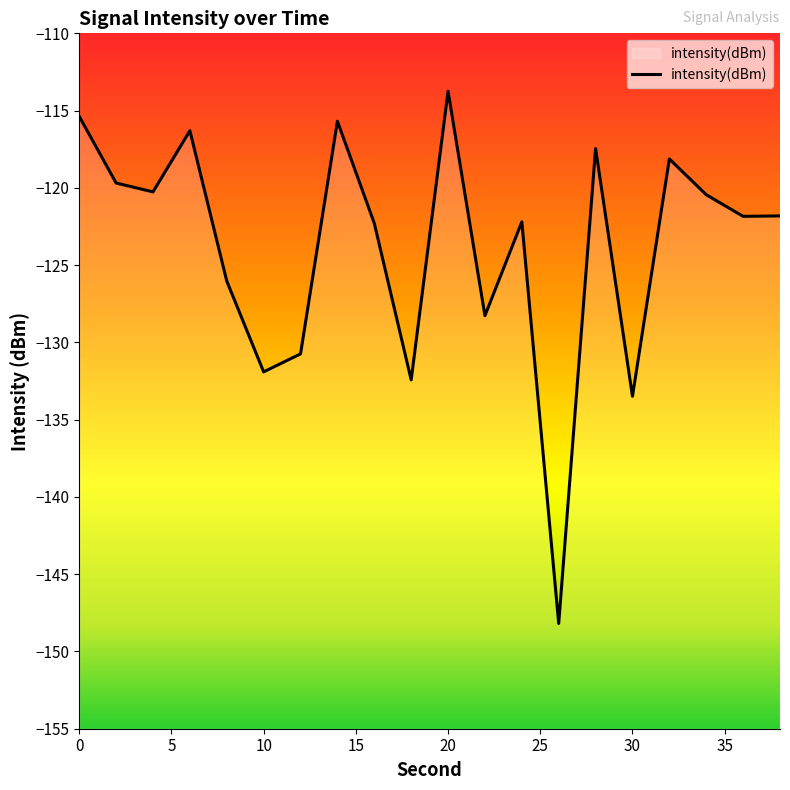

Which has a higher value, 16 or 38?

38